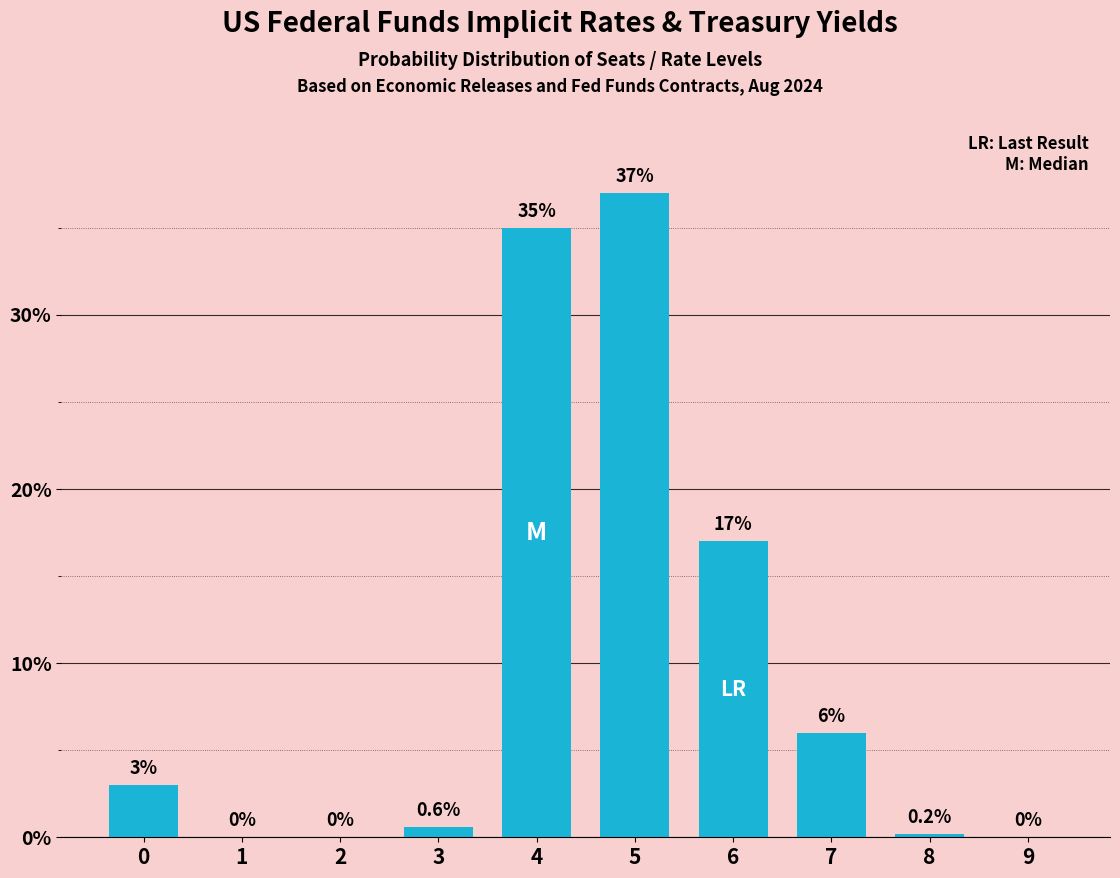

The chart shows a value of 53.8 at 4. True or false?

False